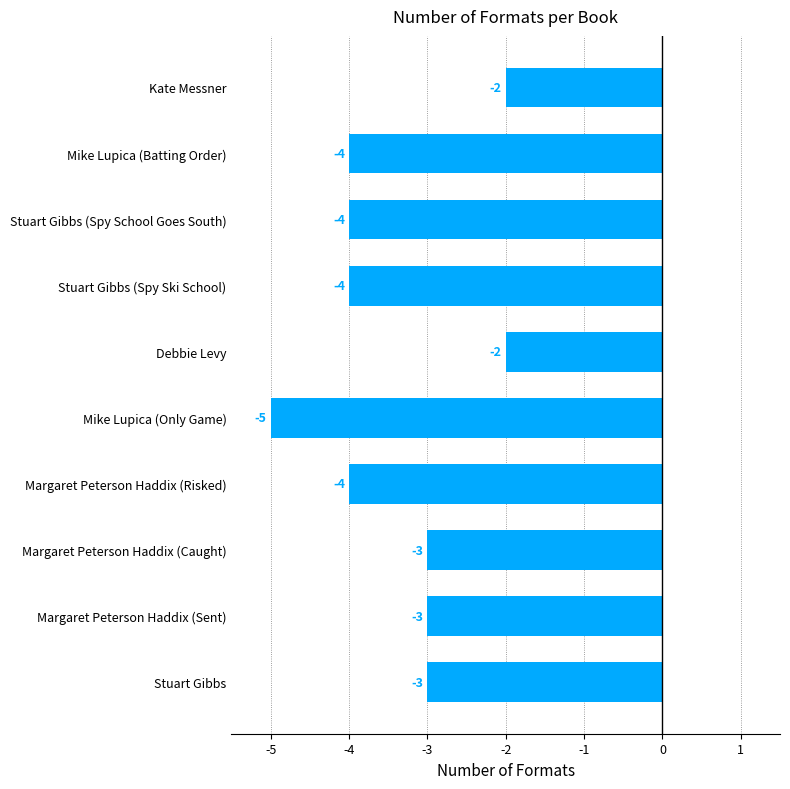

Between Stuart Gibbs and Stuart Gibbs (Spy School Goes South), which is larger?

Stuart Gibbs